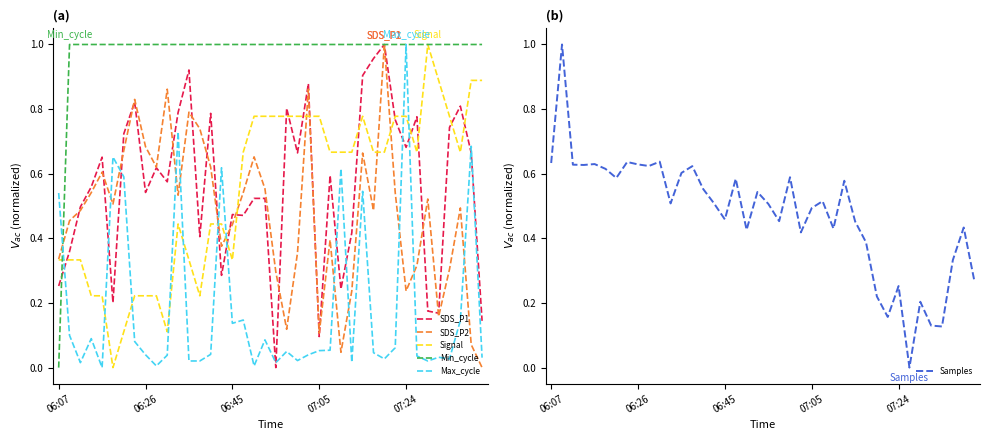

How many interior local valleys does the Max_cycle series have?

11